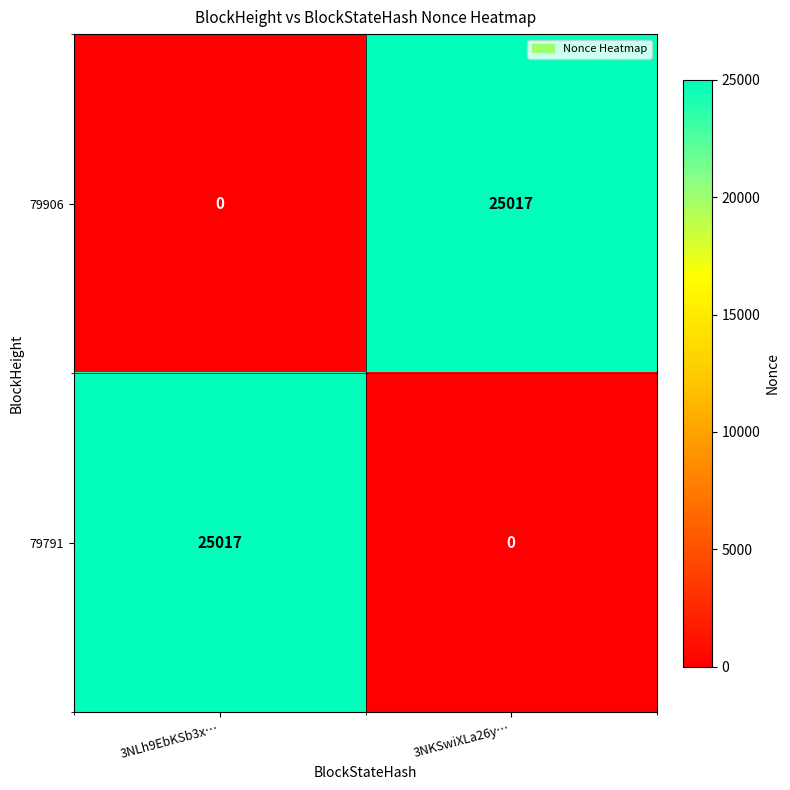

What is the total value across all series at 3NLh9EbKSb3x…?

25017